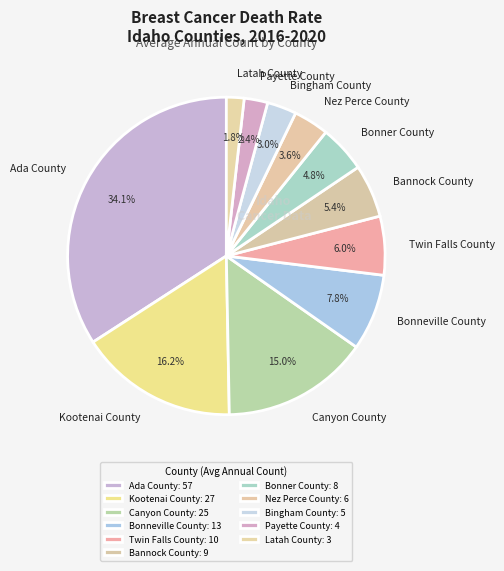

Between Nez Perce County and Twin Falls County, which is larger?

Twin Falls County